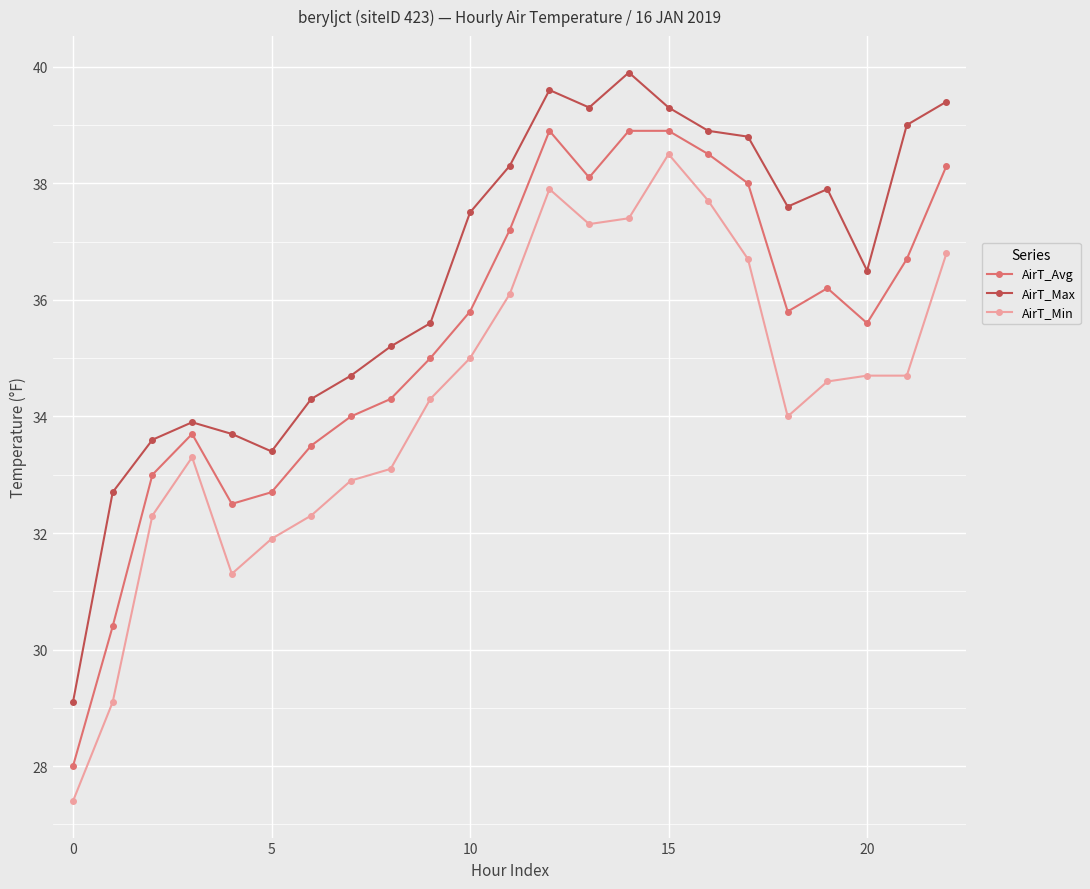

What is the sum of all AirT_Avg values?

814.0